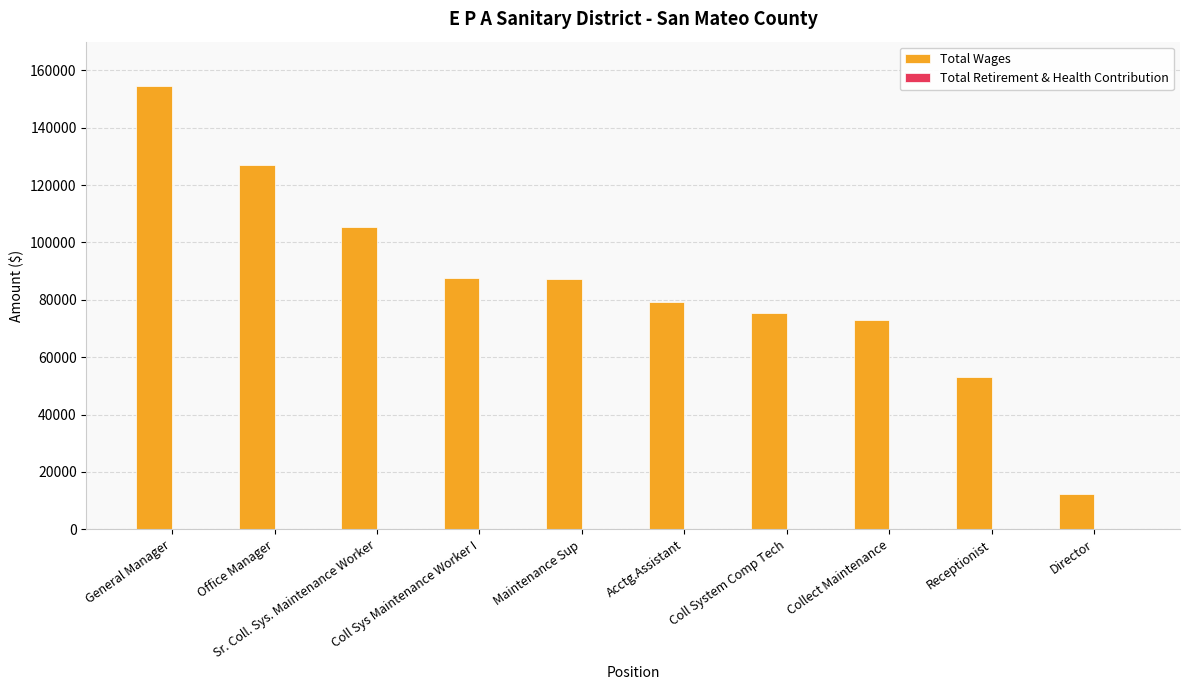

What is the difference between the second highest and second lowest values?

73838